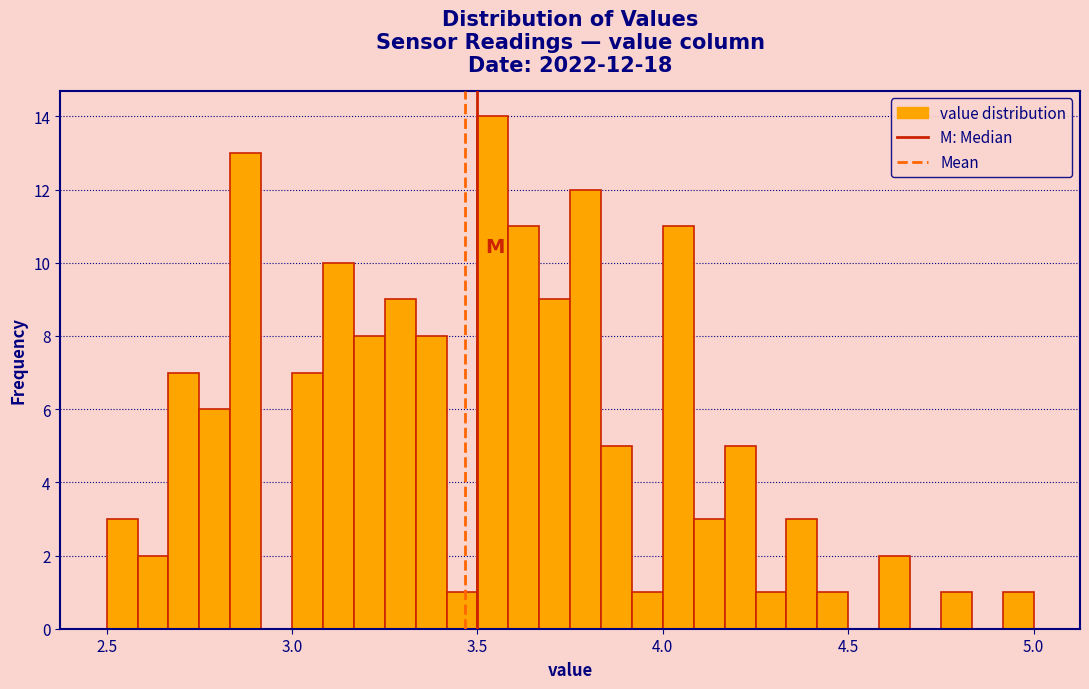

Around what value on the x-axis is the tallest bar? Give the approximate position of its centre, as read against the axis.

3.55